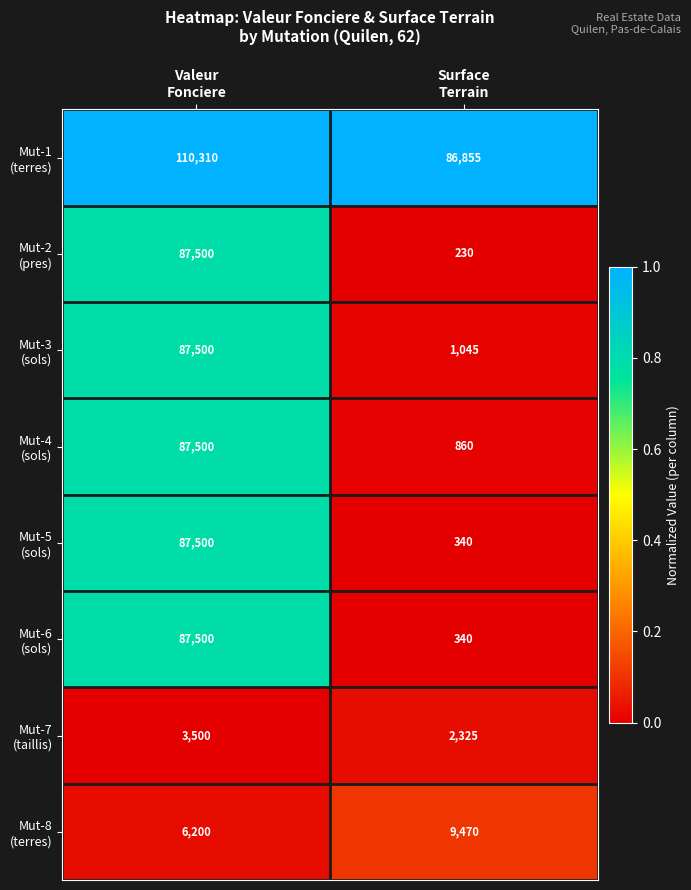

What is the greatest value displayed?

110310